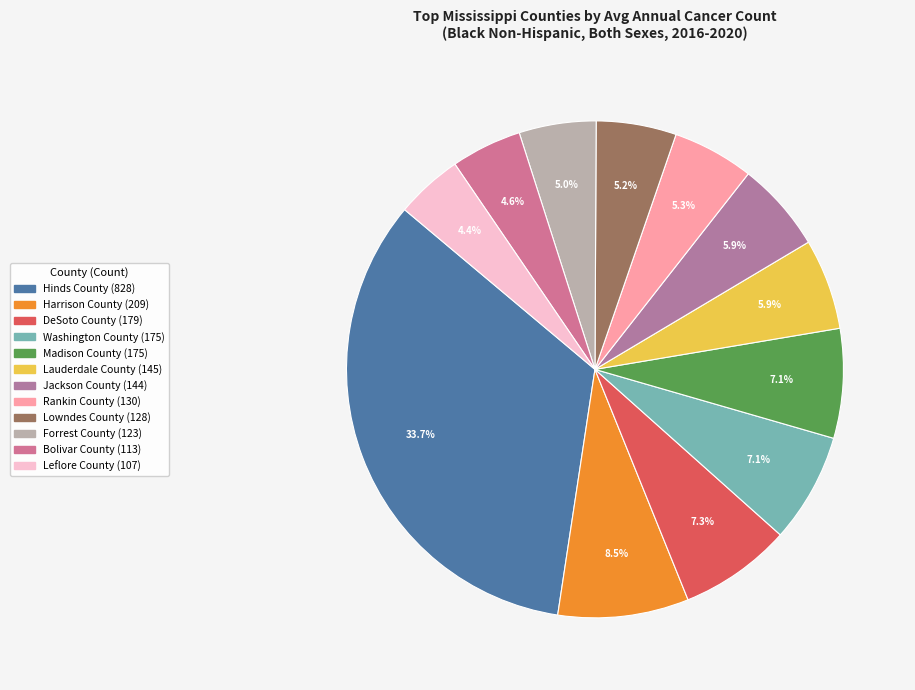

Does Forrest County represent more than half of the total?

No